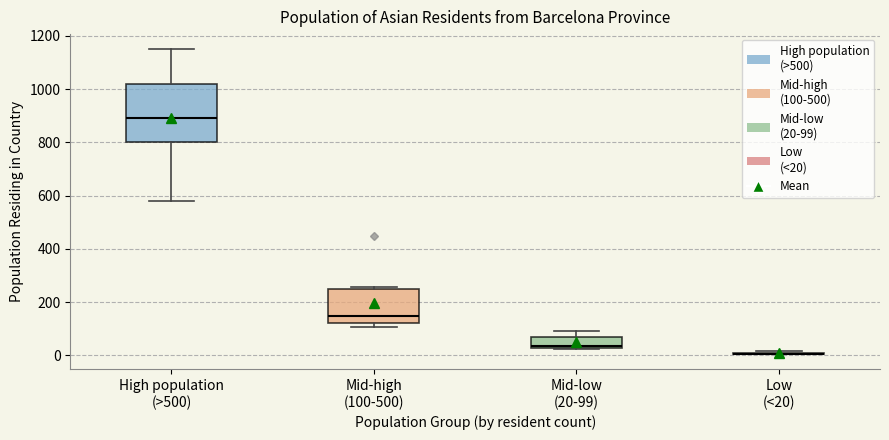

Comparing the boxes themselves (not the whiskers), which one is the tallest?

High population (>500)